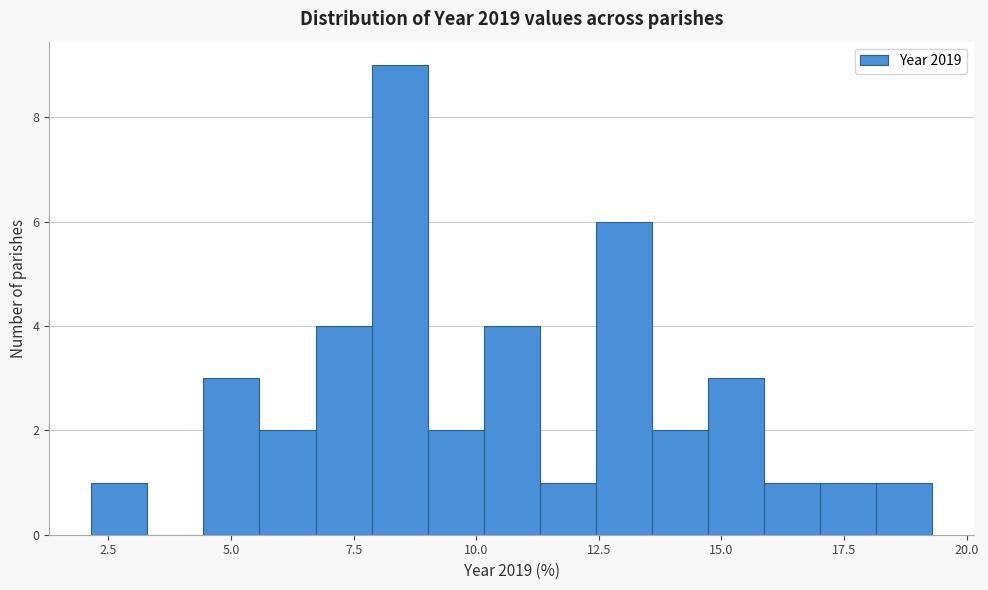

Around what value on the x-axis is the tallest bar? Give the approximate position of its centre, as read against the axis.

8.5